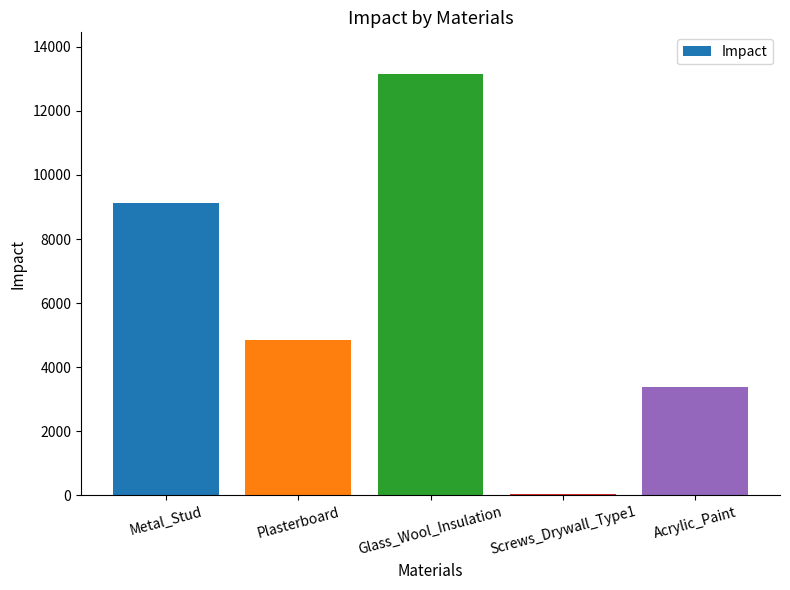

What is the difference between the values at Acrylic_Paint and Glass_Wool_Insulation?

9767.0